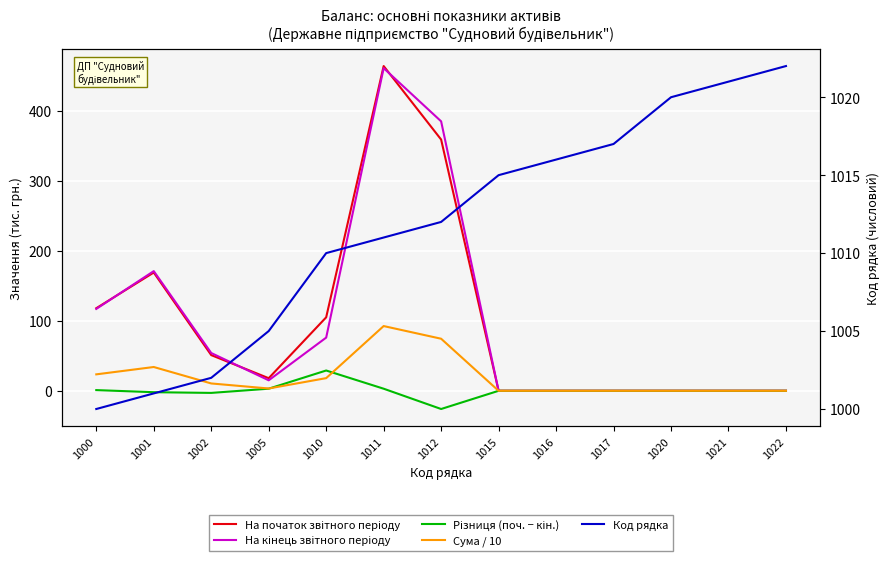

Reading left to right, list all the values displayed in this chart.

На початок звітного періоду: 1000=118.0	1001=169.0	1002=51.0	1005=18.0	1010=105.0	1011=464.0	1012=359.0	1015=0.0	1016=0.0	1017=0.0	1020=0.0	1021=0.0	1022=0.0
На кінець звітного періоду: 1000=117.0	1001=171.0	1002=54.0	1005=15.0	1010=76.0	1011=461.0	1012=385.0	1015=0.0	1016=0.0	1017=0.0	1020=0.0	1021=0.0	1022=0.0
Різниця (поч. − кін.): 1000=1.0	1001=-2.0	1002=-3.0	1005=3.0	1010=29.0	1011=3.0	1012=-26.0	1015=0.0	1016=0.0	1017=0.0	1020=0.0	1021=0.0	1022=0.0
Сума / 10: 1000=23.5	1001=34.0	1002=10.5	1005=3.3	1010=18.1	1011=92.5	1012=74.4	1015=0.0	1016=0.0	1017=0.0	1020=0.0	1021=0.0	1022=0.0
Код рядка: 1000=1000.0	1001=1001.0	1002=1002.0	1005=1005.0	1010=1010.0	1011=1011.0	1012=1012.0	1015=1015.0	1016=1016.0	1017=1017.0	1020=1020.0	1021=1021.0	1022=1022.0